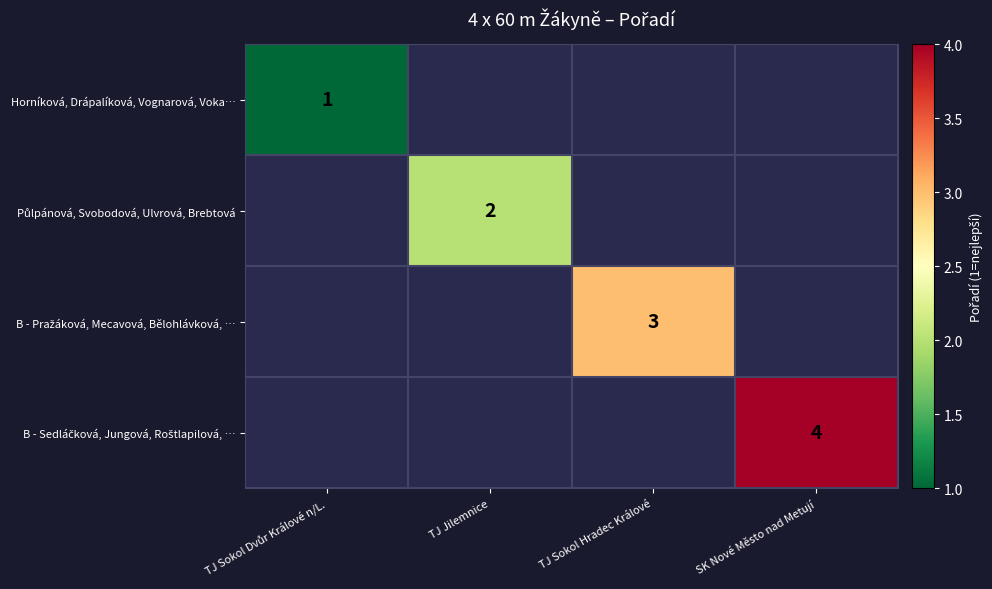

At how many categories does at least one series exceed 3?

1